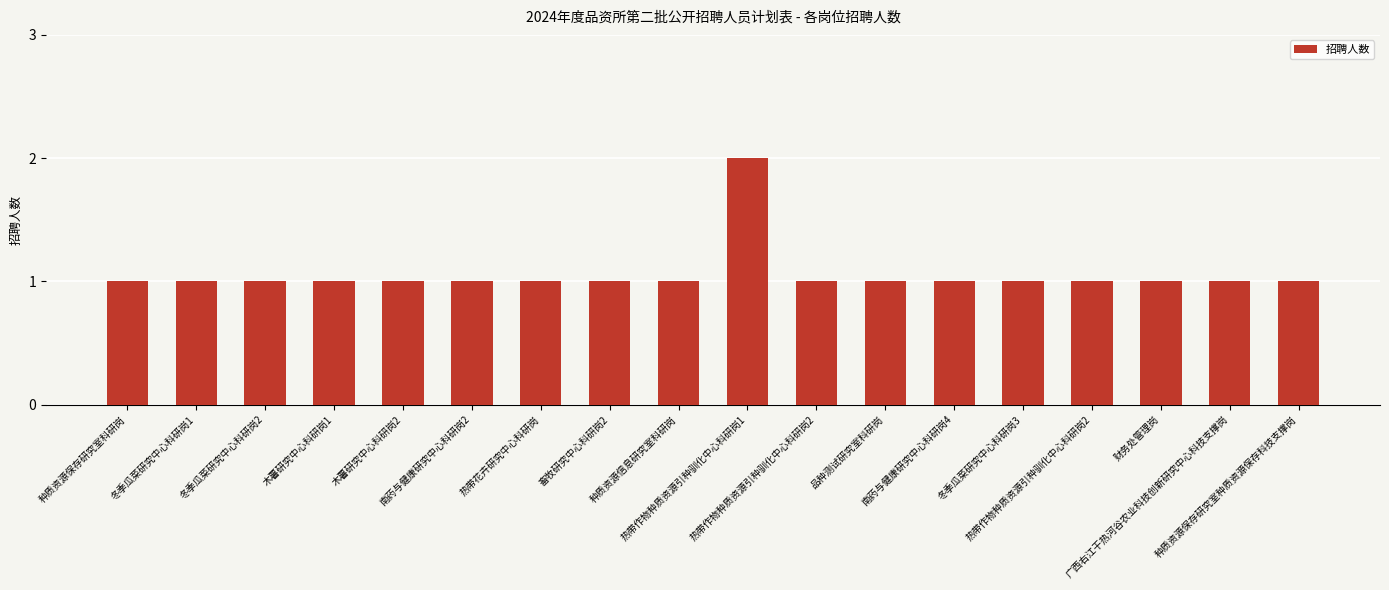

How many distinct data groups are displayed?

1